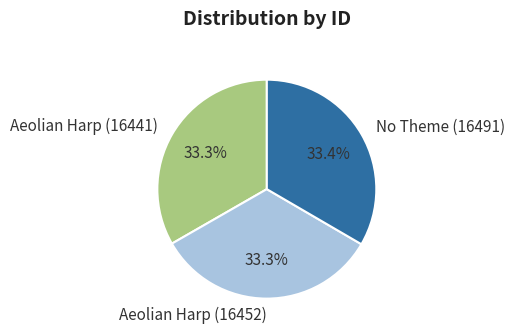

What percentage is the No Theme (16491) slice, to the nearest percent?

33%